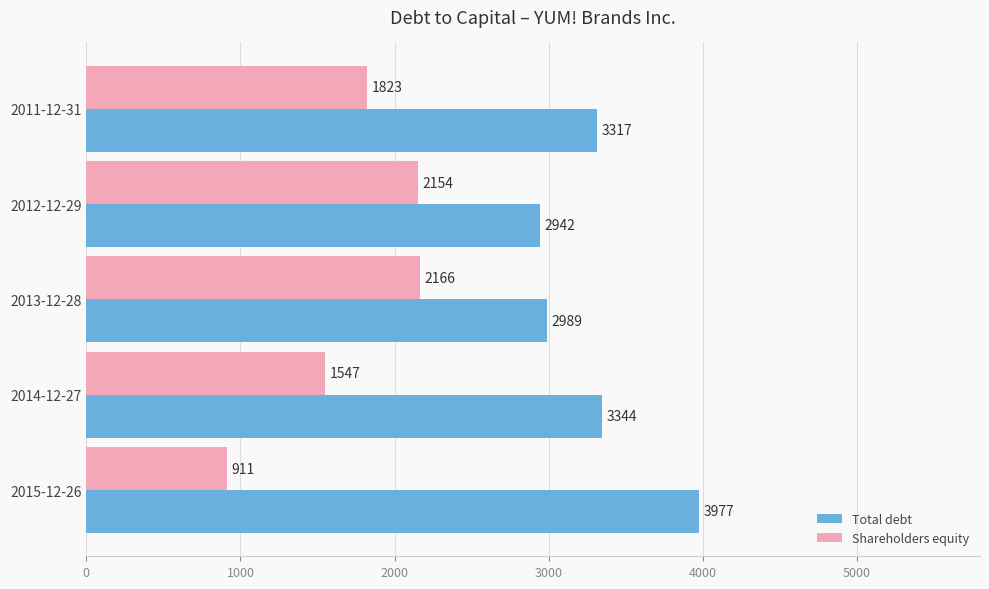

The value of Total debt at 2012-12-29 is 2942. True or false?

True